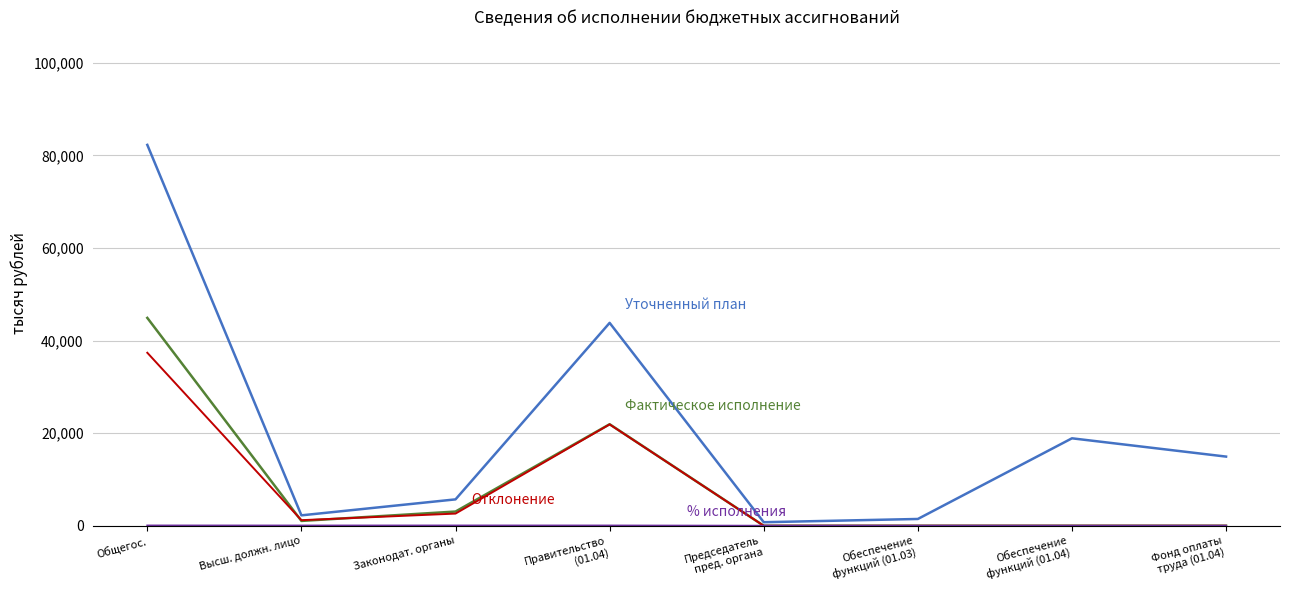

At which category is the sum across all series the highest?

Общегос.